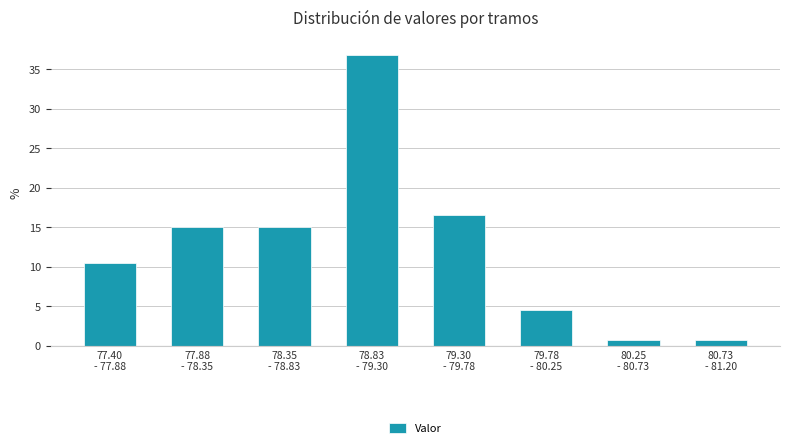

Reading left to right, transcribe all the data shown in this chart.

10.5	15.0	15.0	36.8	16.5	4.5	0.8	0.8